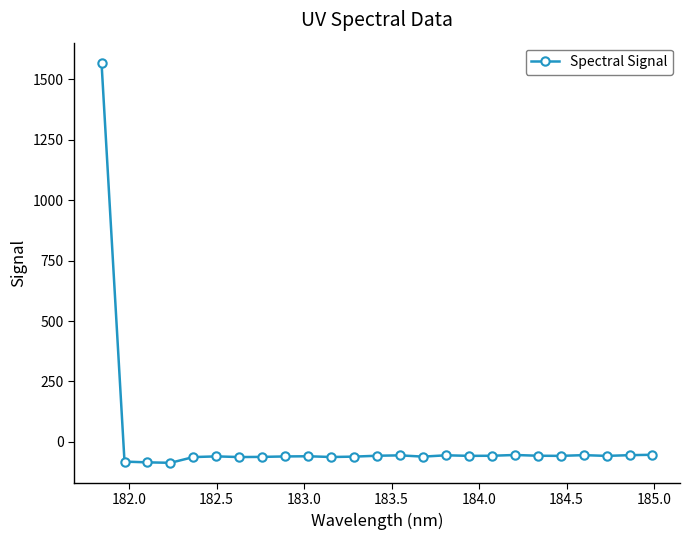

What is the average value?

3.3